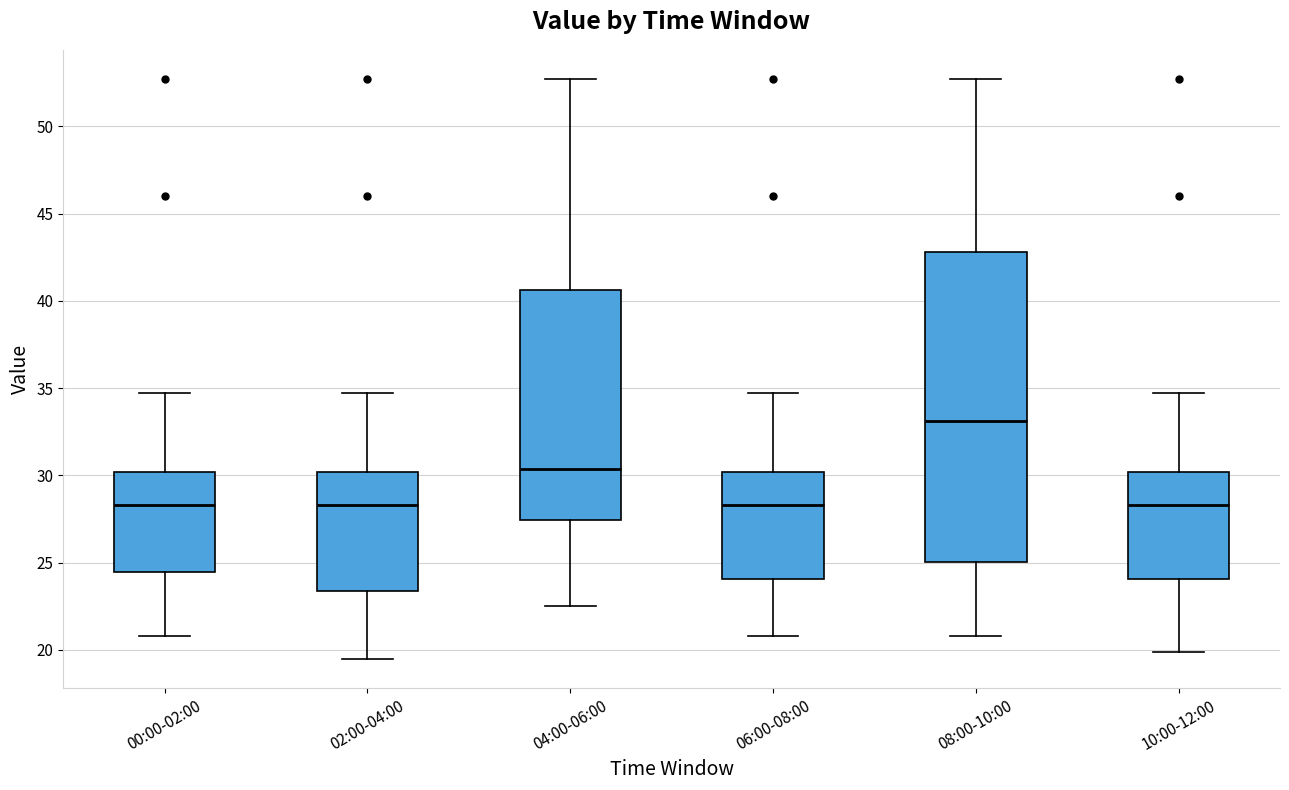

Where is the upper edge of the box for 02:00-04:00 on the y-axis? The values are not printed on the chart, so give them approximately, as read against the axis.

30.0